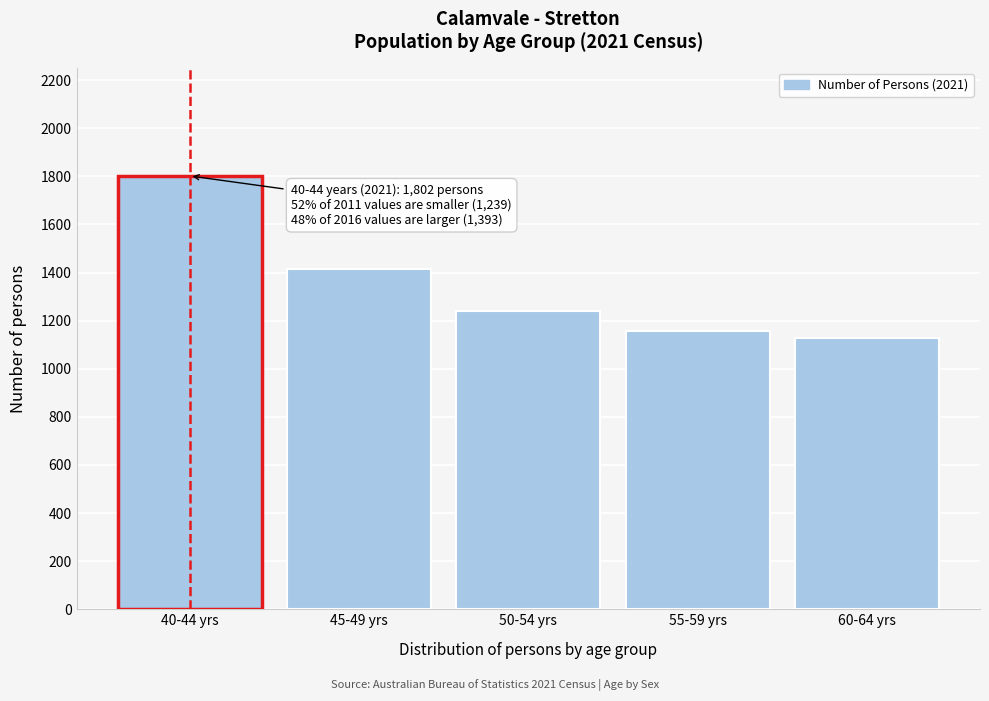

Reading left to right, what are all the values shown in this chart?

1802	1415	1240	1159	1130